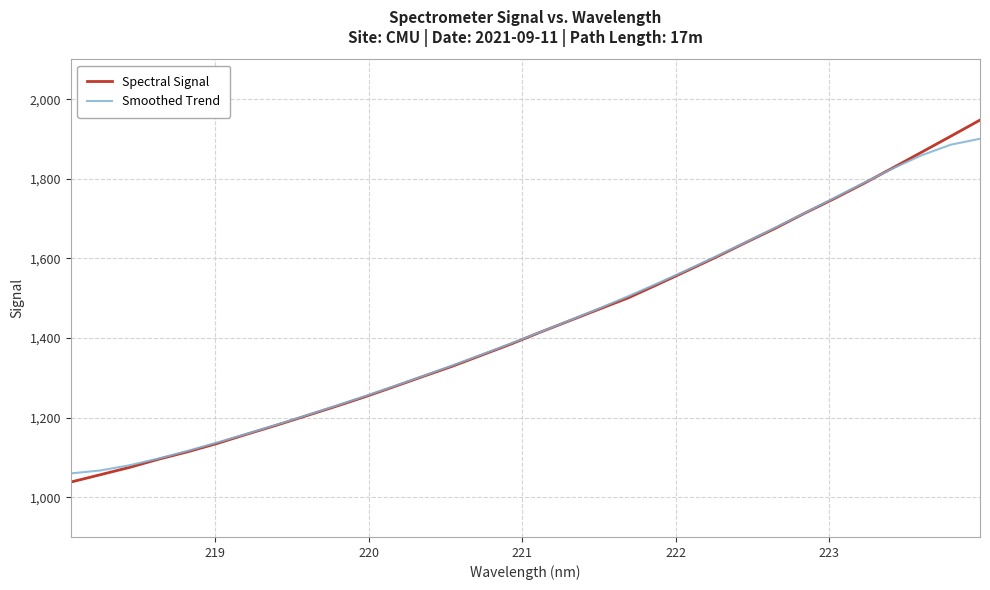

True or false: Smoothed Trend and Spectral Signal cross at least once.

True